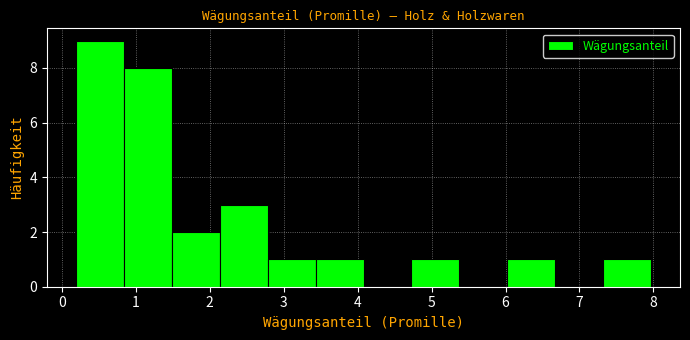

How tall is the bar that spans 7.3 to 8.0 on the x-axis? Neither the bar edges nor the heights are printed on the chart, so give them approximately, as read against the axes.

1